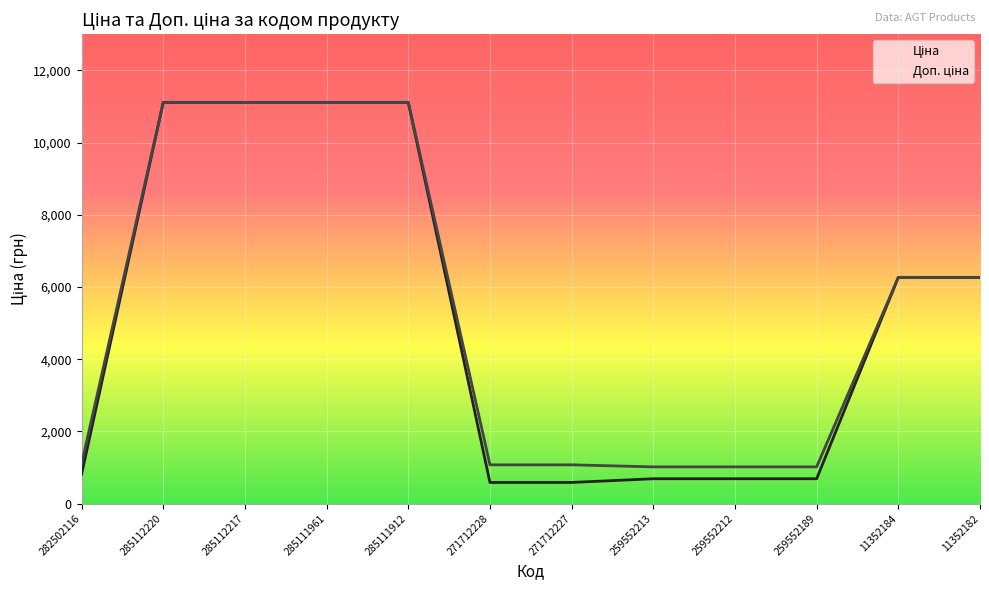

Reading left to right, transcribe all the data shown in this chart.

Ціна: 282502116=813.0	285112220=11113.6	285112217=11113.6	285111961=11113.6	285111912=11113.6	271712228=586.0	271712227=586.0	259552213=689.1	259552212=689.1	259552189=689.1	11352184=6266.7	11352182=6266.7
Доп. ціна: 282502116=1101.8	285112220=11113.6	285112217=11113.6	285111961=11113.6	285111912=11113.6	271712228=1074.5	271712227=1074.5	259552213=1017.8	259552212=1017.8	259552189=1017.8	11352184=6266.7	11352182=6266.7